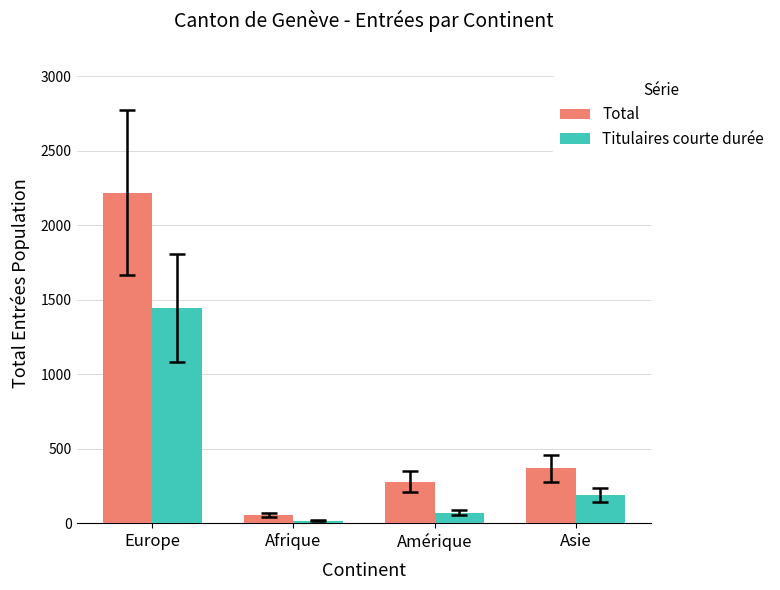

Rank the series at Afrique from lowest to highest value.

Titulaires courte durée, Total